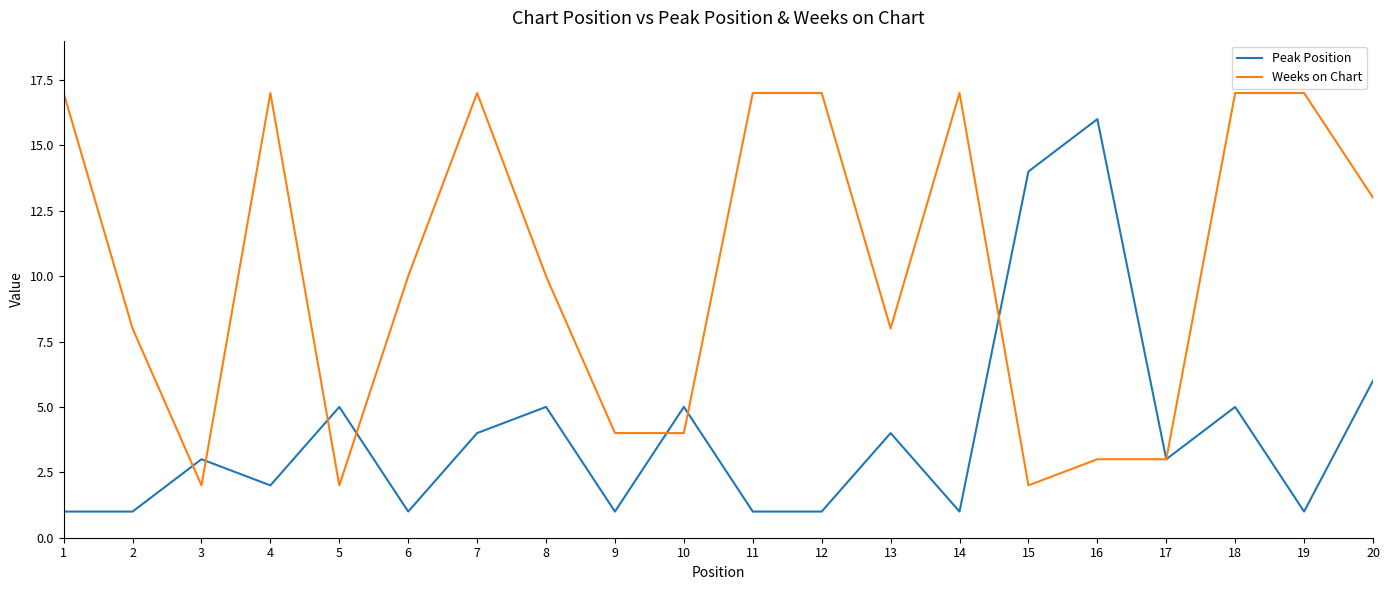

True or false: Peak Position has more than 2 points higher than both neighbors.

True